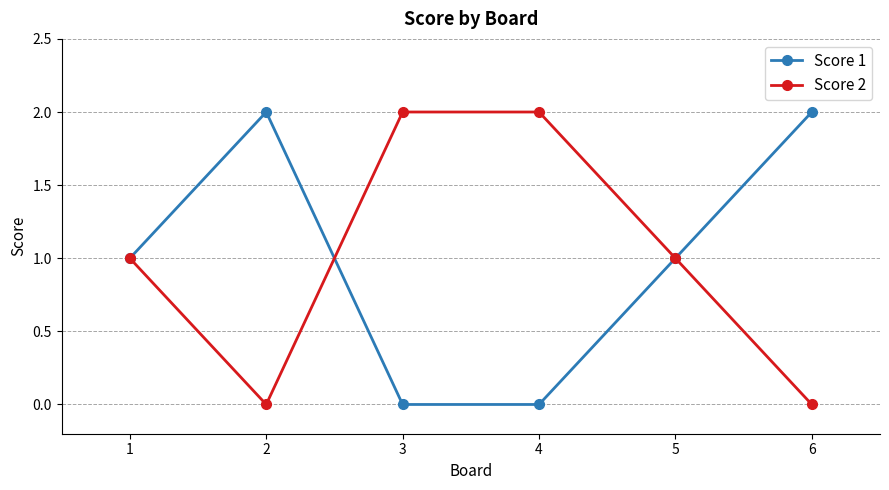

Rank the series at 4 from lowest to highest value.

Score 1, Score 2